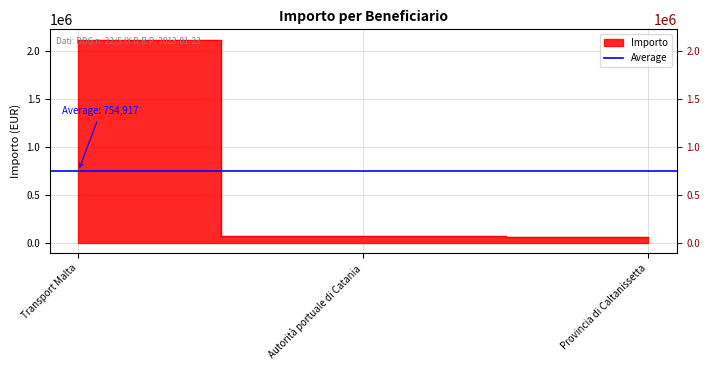

What is the label of the 3rd point from the right?

Transport Malta